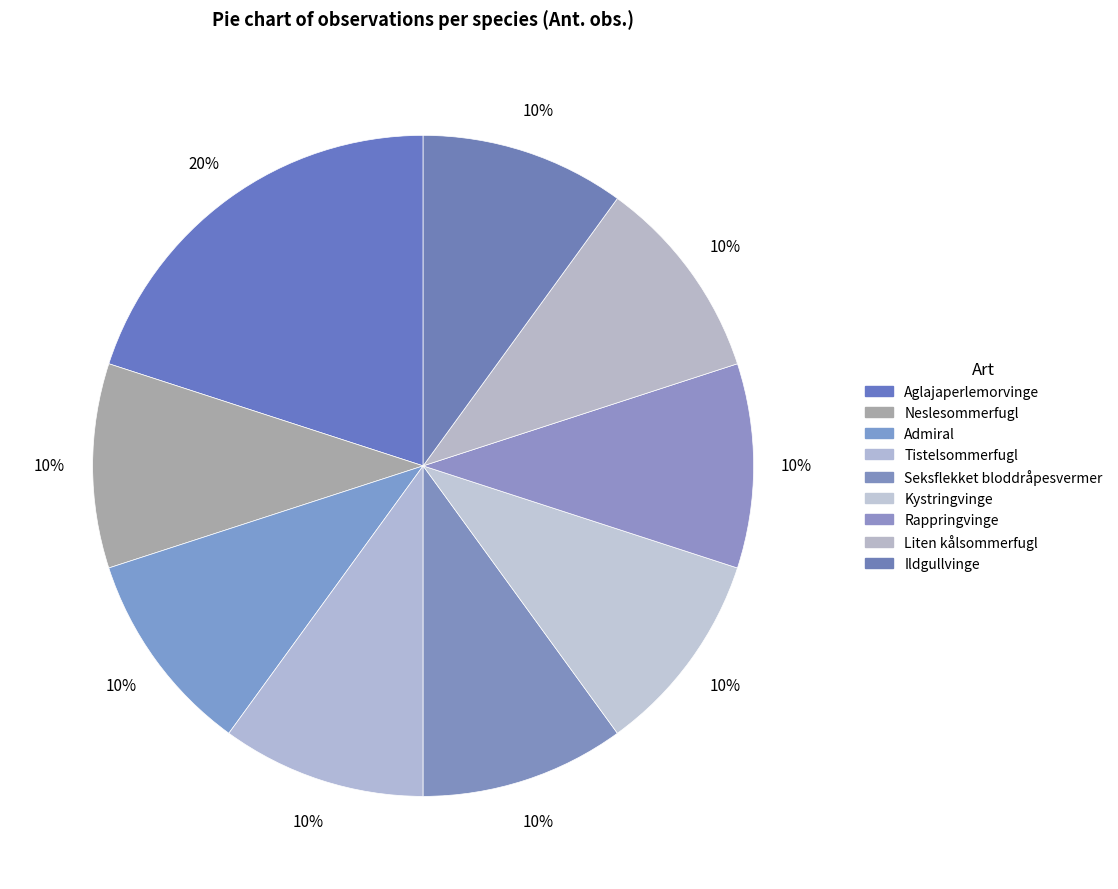

The Kystringvinge slice represents 18% of the pie. True or false?

False